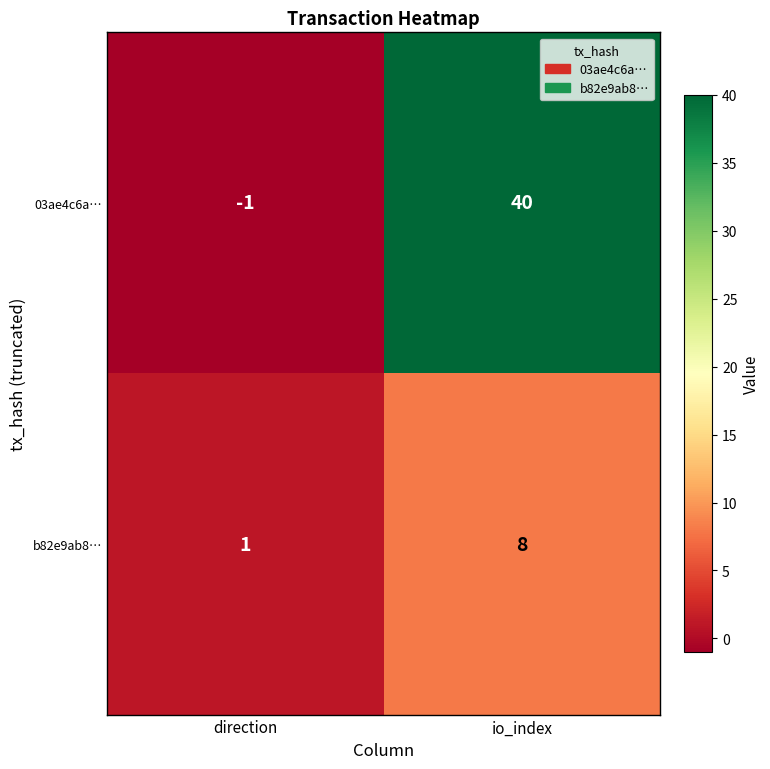

Reading right to left, what are all the values shown in this chart?

03ae4c6a…: io_index=40	direction=-1
b82e9ab8…: io_index=8	direction=1